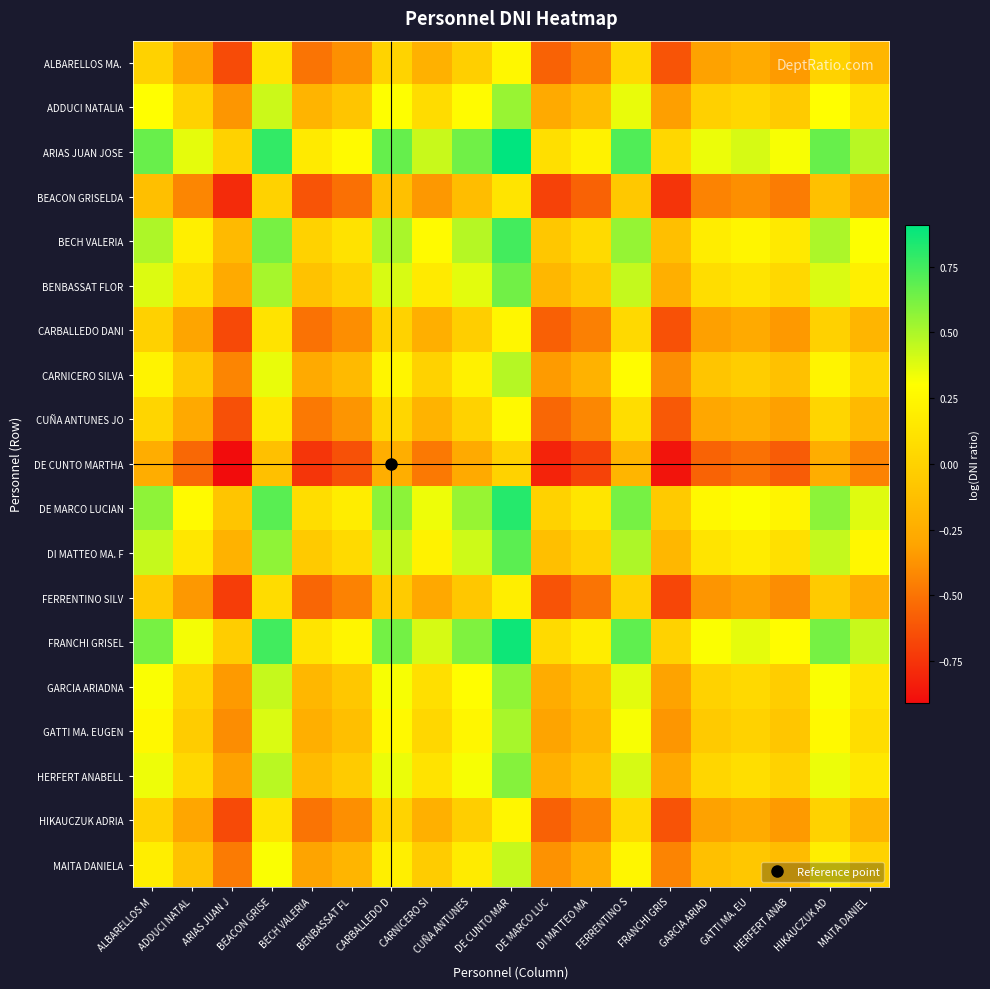

What is the difference between the highest and lowest values at HIKAUCZUK AD?

0.9